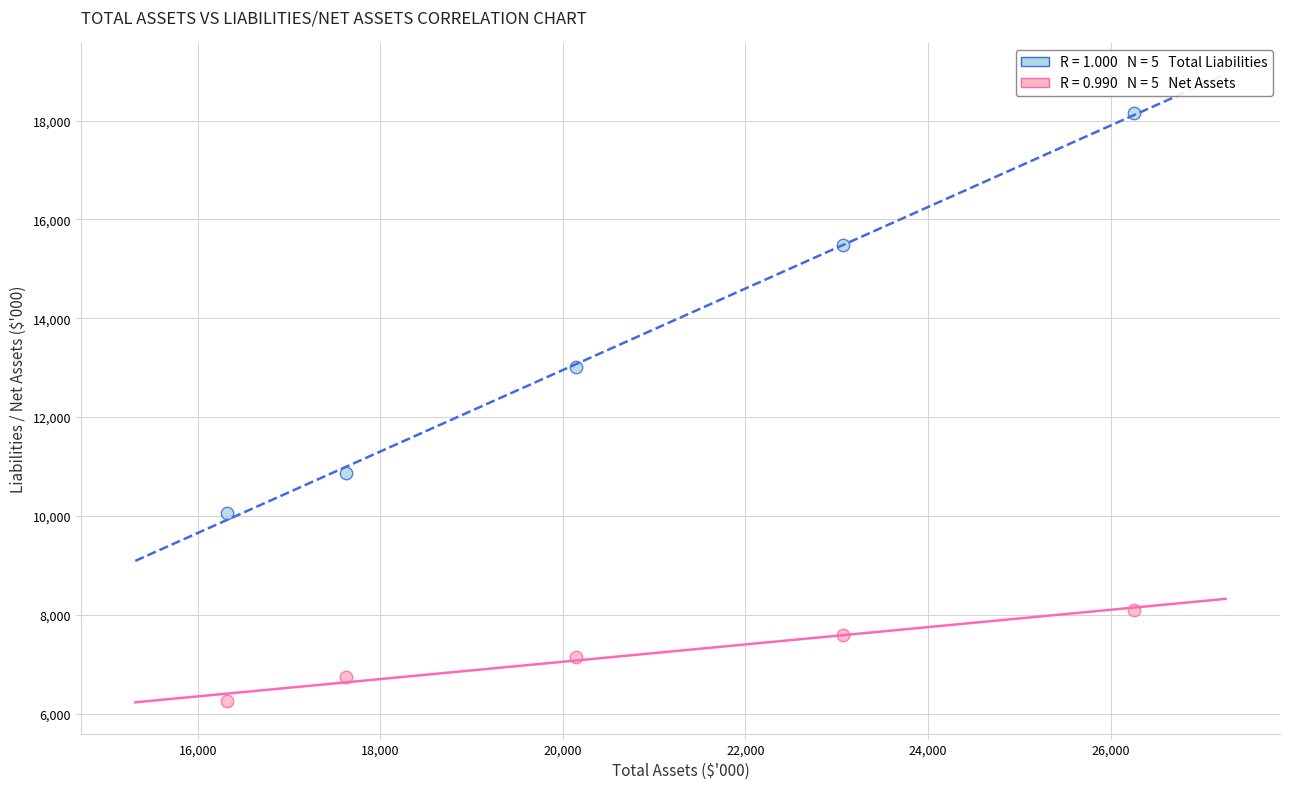

Across all data points, what is the range of X values (max minus min)?

9943